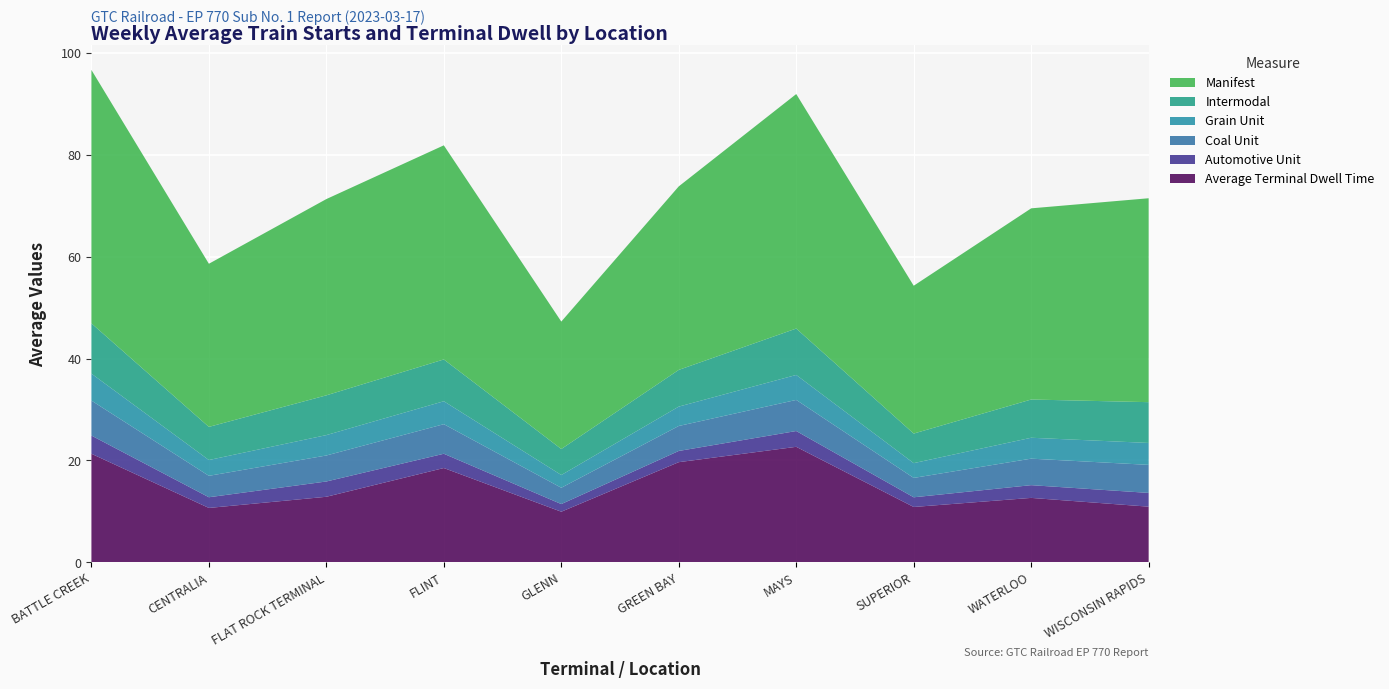

Reading left to right, list all the values displayed in this chart.

Average Terminal Dwell Time: 21.3	10.7	12.9	18.5	9.9	19.7	22.7	10.9	12.7	10.9
Automotive Unit: 3.6	2.1	3.0	2.8	1.5	2.2	3.1	1.9	2.5	2.7
Coal Unit: 6.9	4.2	5.1	5.8	3.2	4.9	6.1	3.8	5.2	5.5
Grain Unit: 5.3	3.1	4.0	4.5	2.5	3.8	4.9	2.9	4.1	4.3
Intermodal: 9.9	6.5	7.8	8.2	5.1	7.2	9.1	5.8	7.5	8.0
Manifest: 49.7	32.0	38.5	42.0	25.0	36.0	46.0	29.0	37.5	40.0